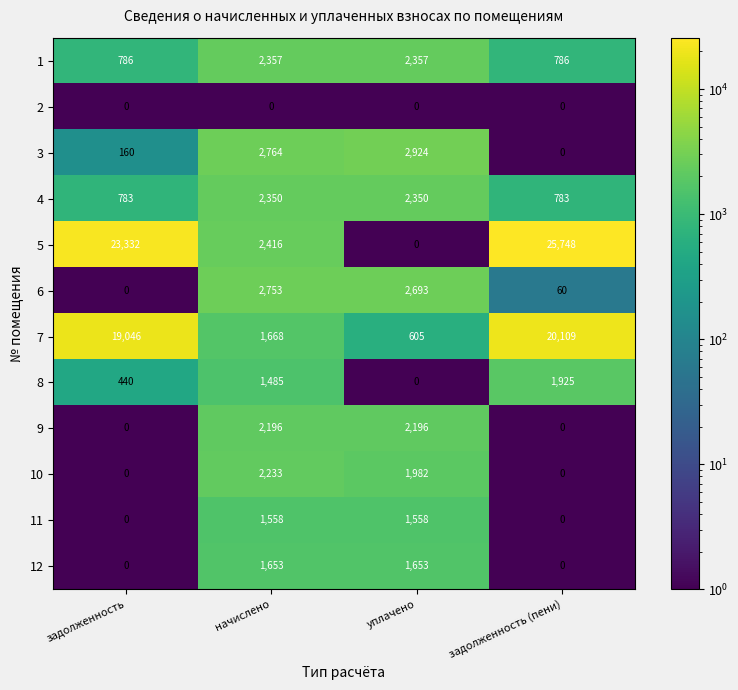

Is it true that 8 equals 1485 at начислено?

True